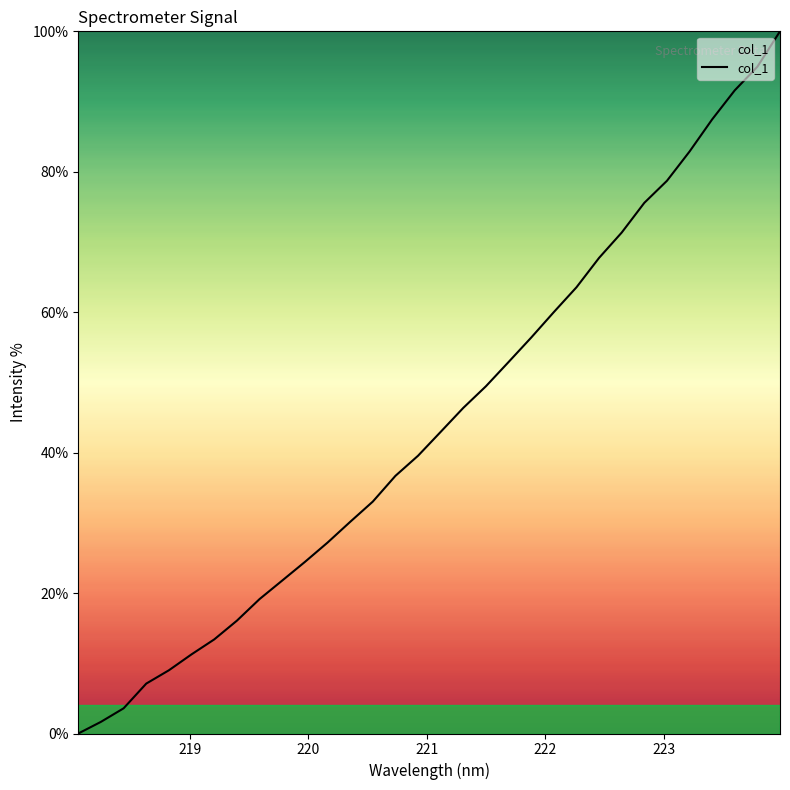

How many positive values are there?

31